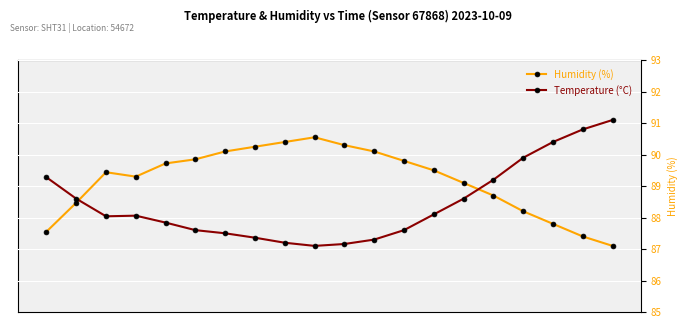

The Temperature (°C) series shows 7.6 at 03:00. True or false?

False